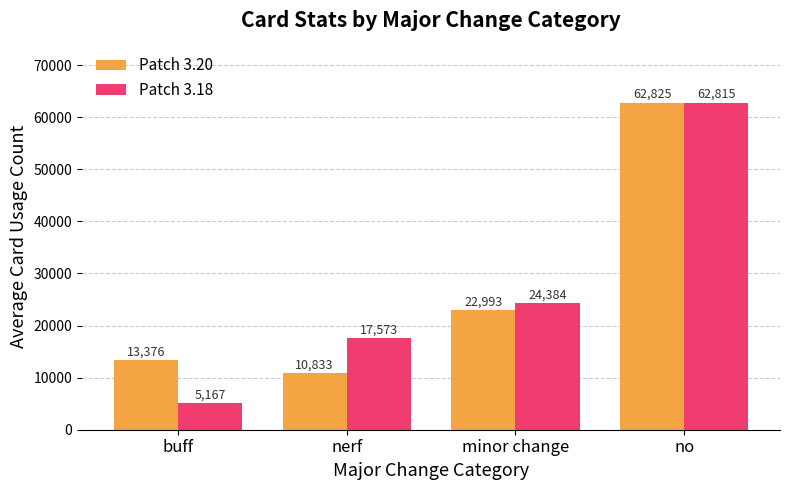

How many data points in Patch 3.20 are less than 22993?

2